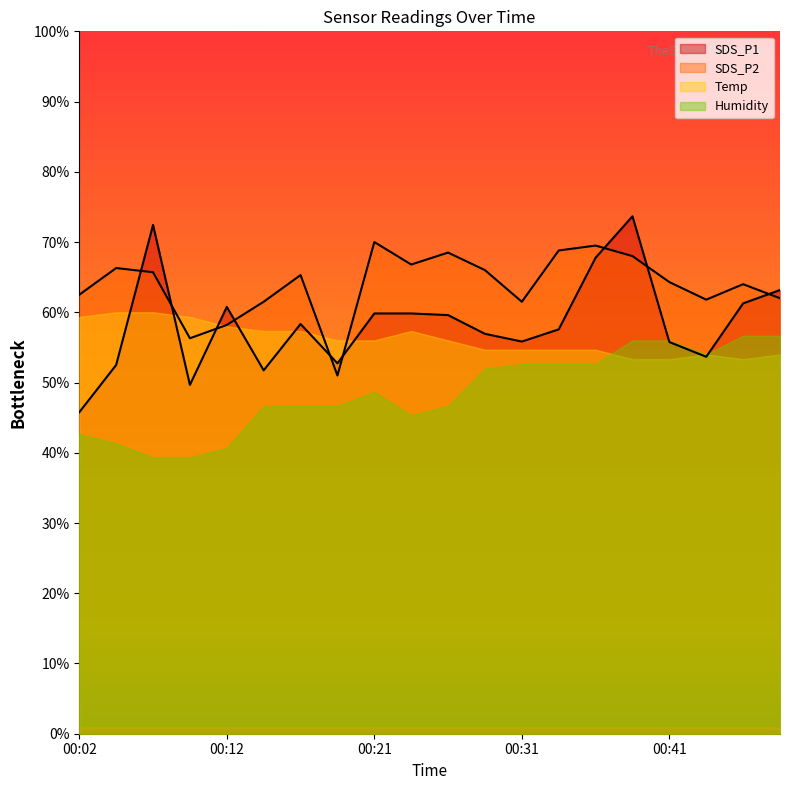

Is it true that SDS_P2 equals 64.3 at 00:41?

True